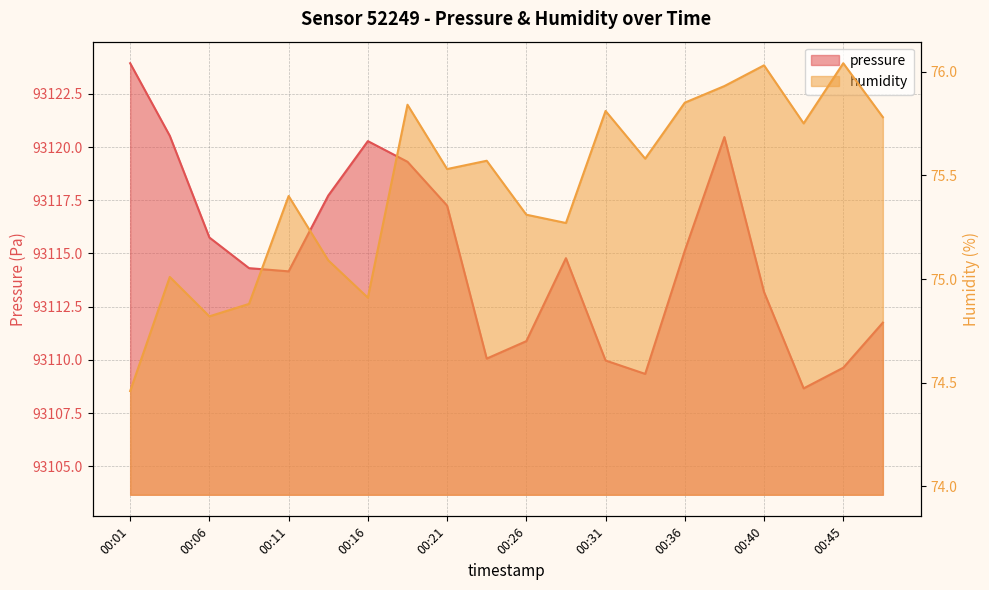

What is the spread (max minus min) of values at 00:16?

93045.4